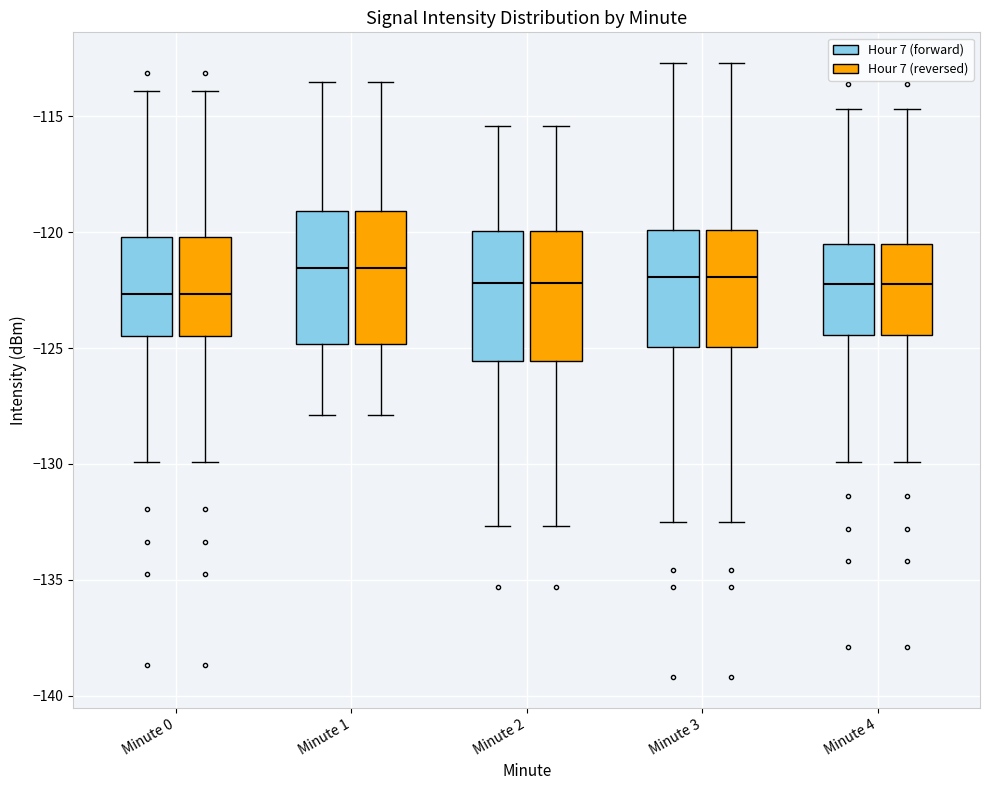

Reading left to right, transcribe this box plot: for each box, give where its median line is, the range the box spans, and where its two whiskers end, as read against the y-axis. The values are not printed on the chart, so give them approximately, as read against the axis.

Minute 0 (Hour 7 (forward)): median -122.5, box -124.5 to -120.0, whiskers -130.0 to -114.0
Minute 0 (Hour 7 (reversed)): median -122.5, box -124.5 to -120.0, whiskers -130.0 to -114.0
Minute 1 (Hour 7 (forward)): median -121.5, box -125.0 to -119.0, whiskers -128.0 to -113.5
Minute 1 (Hour 7 (reversed)): median -121.5, box -125.0 to -119.0, whiskers -128.0 to -113.5
Minute 2 (Hour 7 (forward)): median -122.0, box -125.5 to -120.0, whiskers -132.5 to -115.5
Minute 2 (Hour 7 (reversed)): median -122.0, box -125.5 to -120.0, whiskers -132.5 to -115.5
Minute 3 (Hour 7 (forward)): median -122.0, box -125.0 to -120.0, whiskers -132.5 to -112.5
Minute 3 (Hour 7 (reversed)): median -122.0, box -125.0 to -120.0, whiskers -132.5 to -112.5
Minute 4 (Hour 7 (forward)): median -122.0, box -124.5 to -120.5, whiskers -130.0 to -114.5
Minute 4 (Hour 7 (reversed)): median -122.0, box -124.5 to -120.5, whiskers -130.0 to -114.5